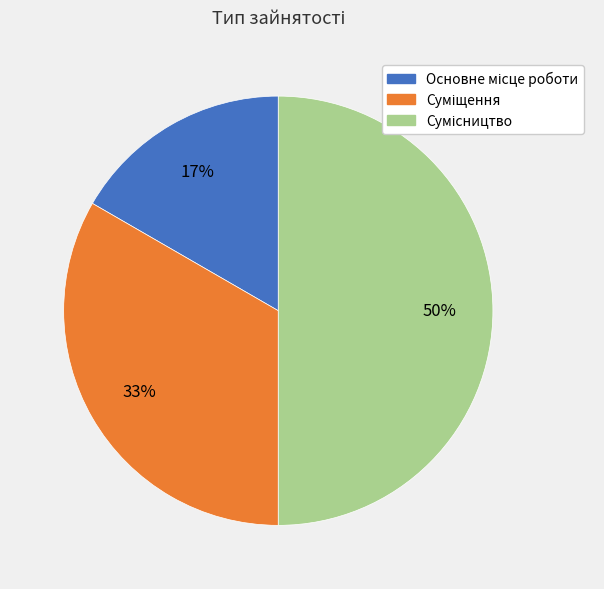

To the nearest percent, what is the difference between the largest and smallest slice percentages?

33%